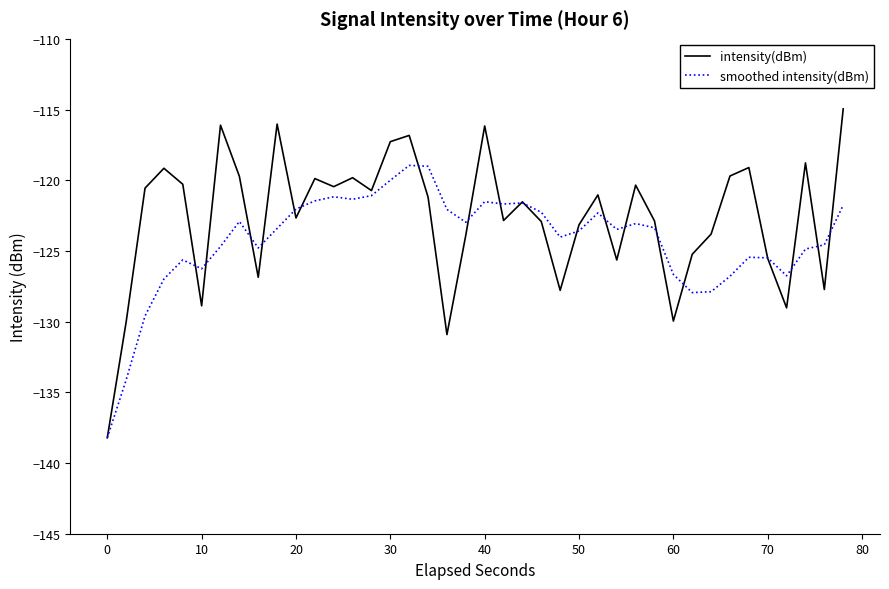

List the series in order of their overall mean, lowest first.

smoothed intensity(dBm), intensity(dBm)